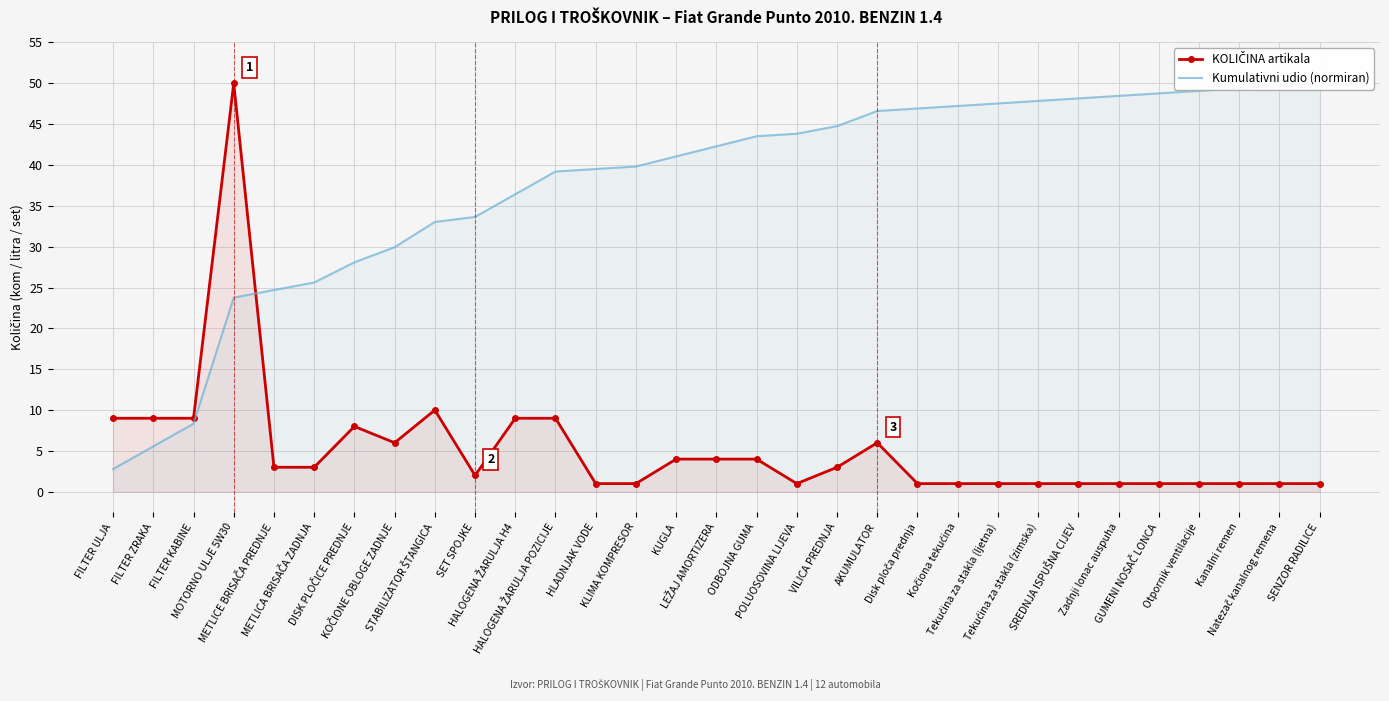

Between AKUMULATOR and Kočiona tekućina, which series saw the biggest shift?

KOLIČINA artikala